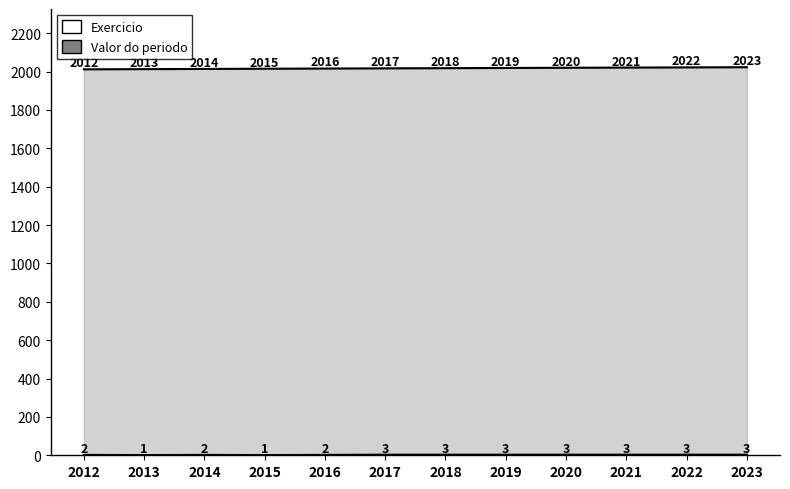

The Valor do periodo series shows 1 at 2013. True or false?

False